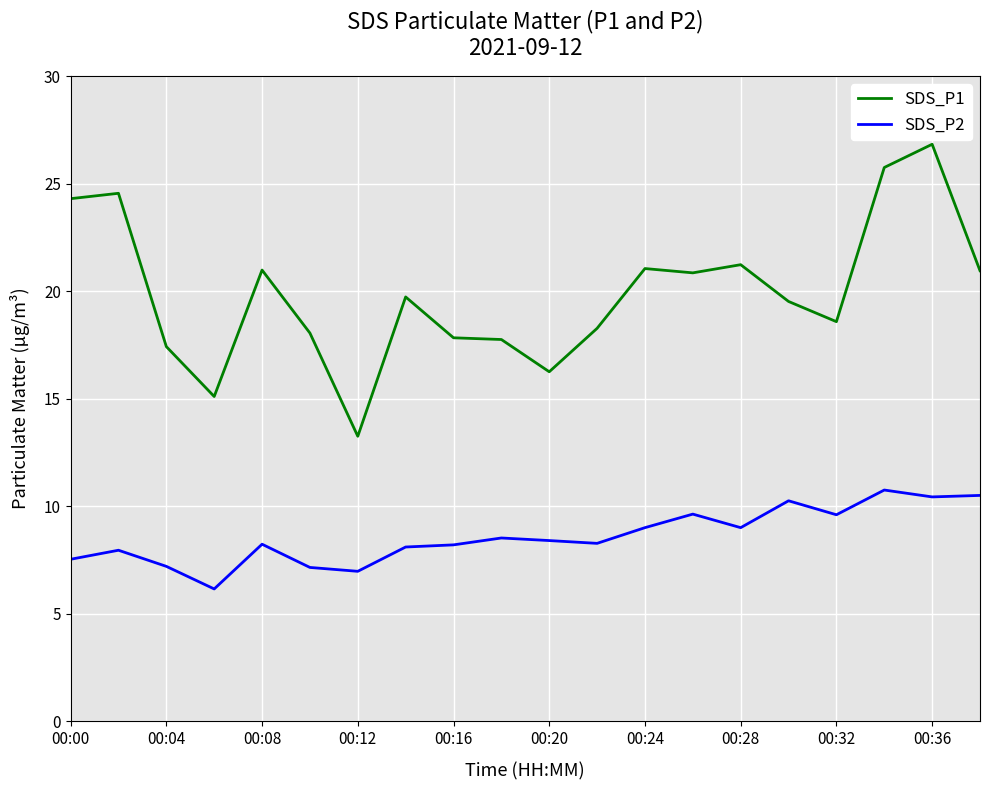

Which series has the largest total across all categories?

SDS_P1